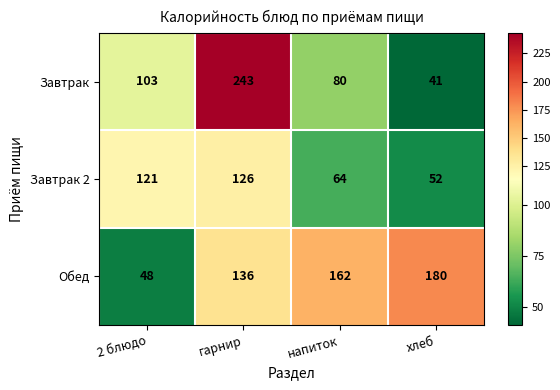

At which category is the sum across all series the highest?

гарнир